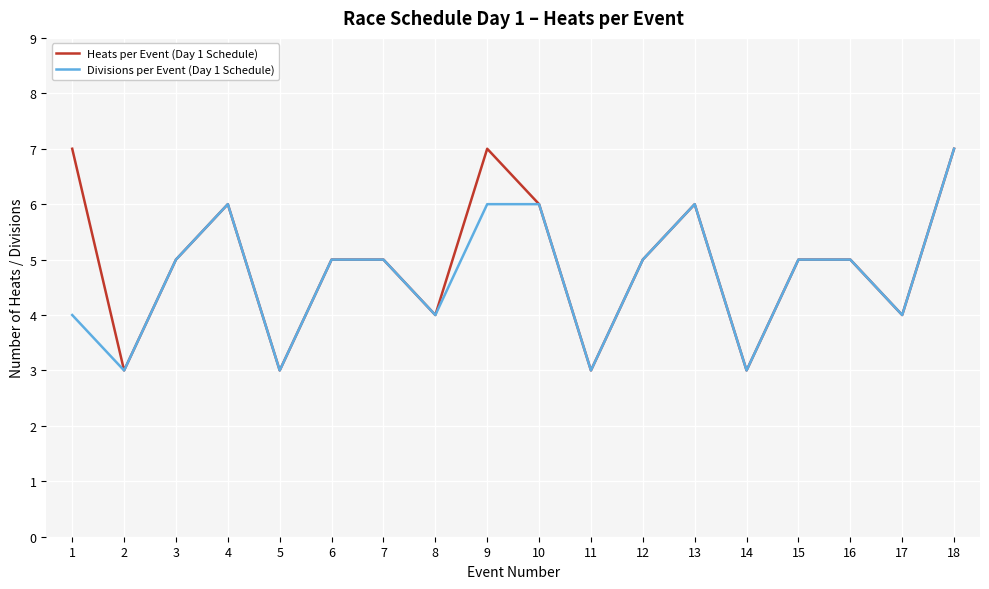

What are all the series names shown in the legend?

Heats per Event (Day 1 Schedule), Divisions per Event (Day 1 Schedule)